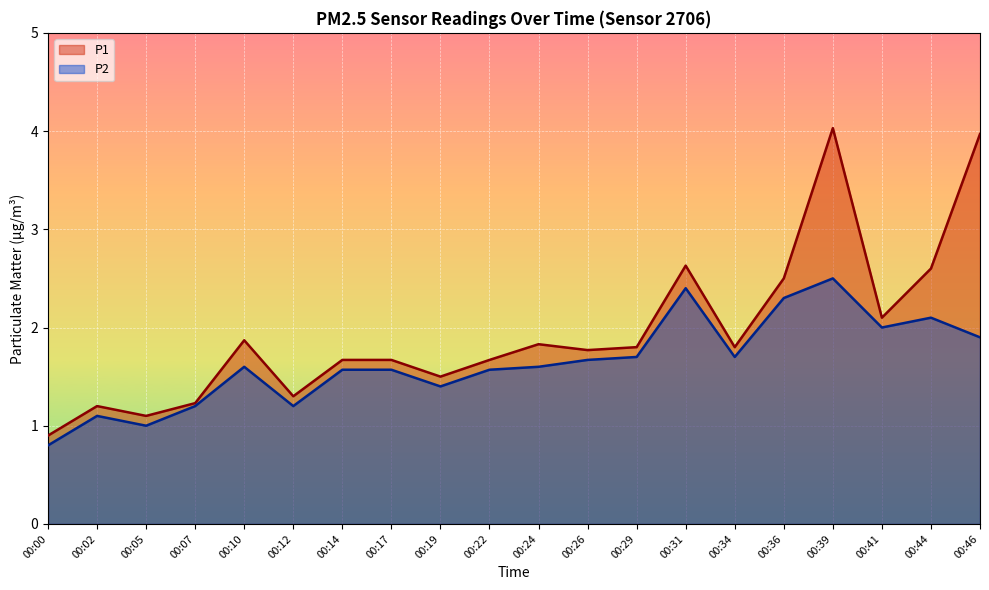

Between 00:22 and 00:19, which is larger?

00:22